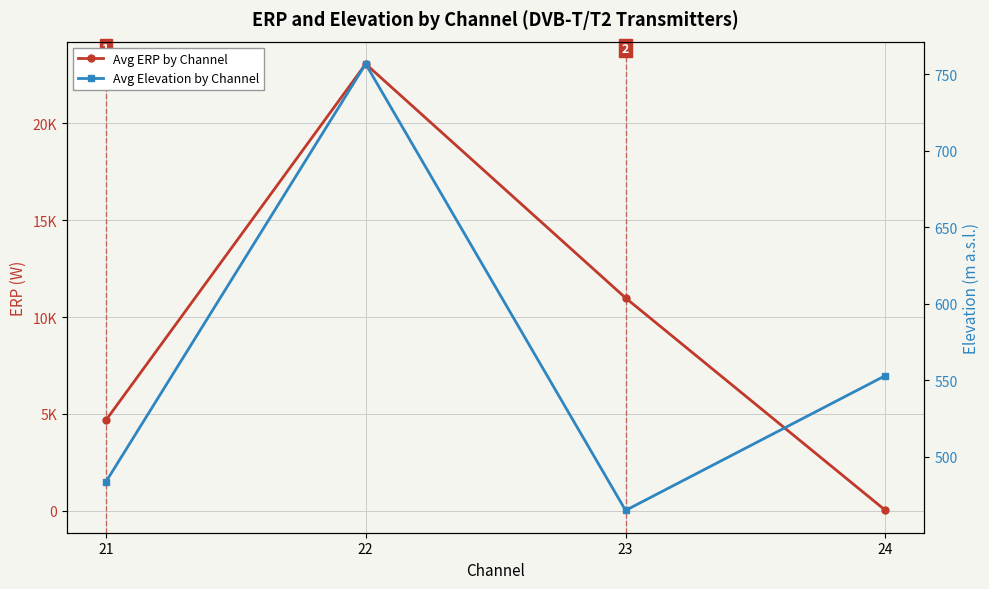

List the series in order of their overall mean, highest first.

Avg ERP by Channel, Avg Elevation by Channel